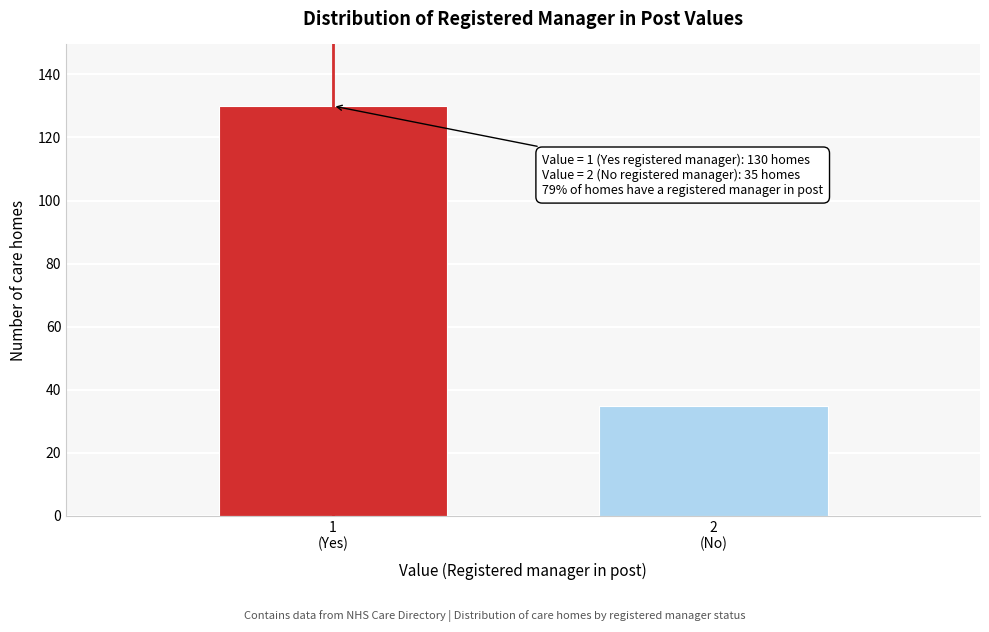

Reading right to left, what are all the values shown in this chart?

35	130